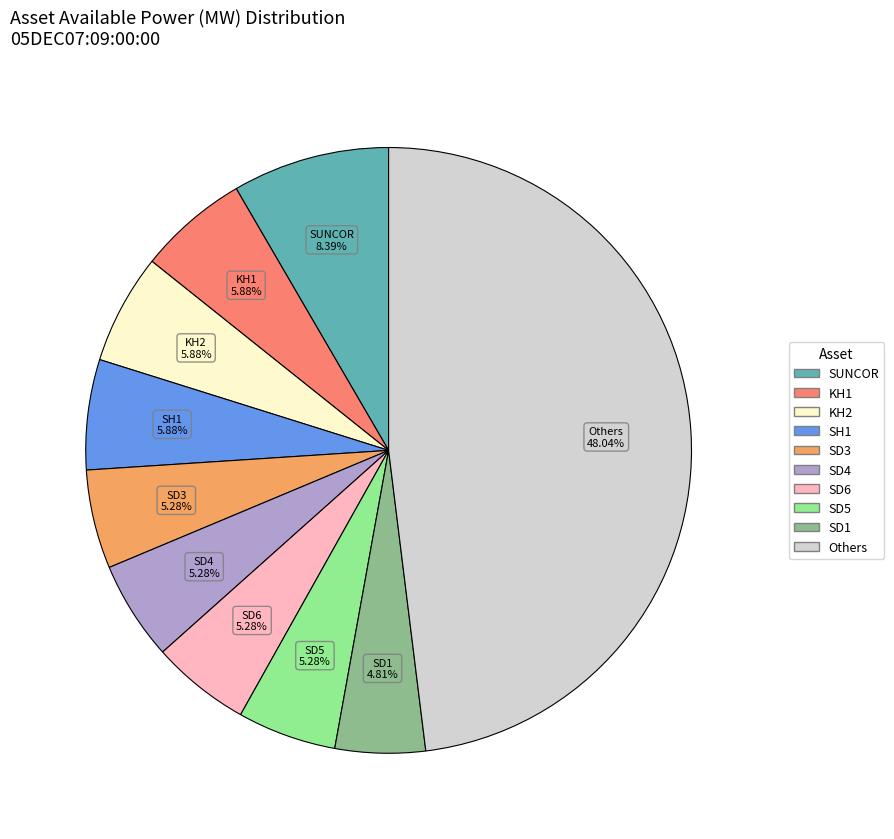

Is there any slice that represents more than half of the pie?

No